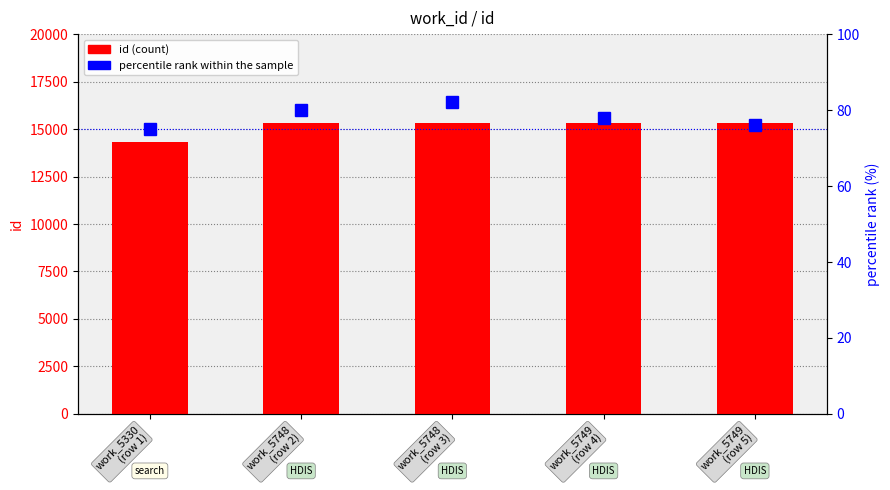

What is the sum of the id values at work_5748
(row 2) and work_5330
(row 1)?

29639